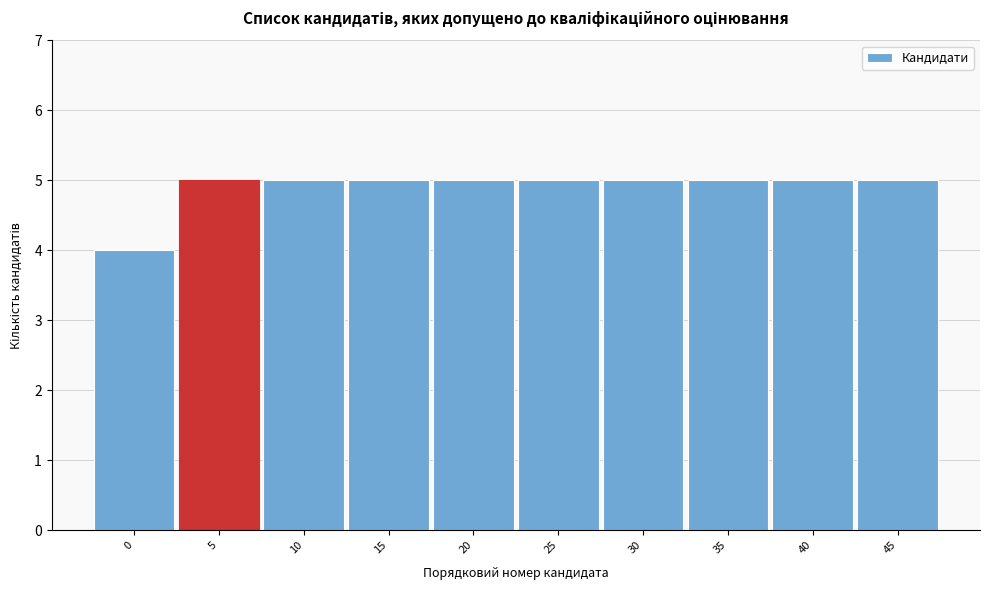

Reading left to right, list all the values displayed in this chart.

4	5	5	5	5	5	5	5	5	5